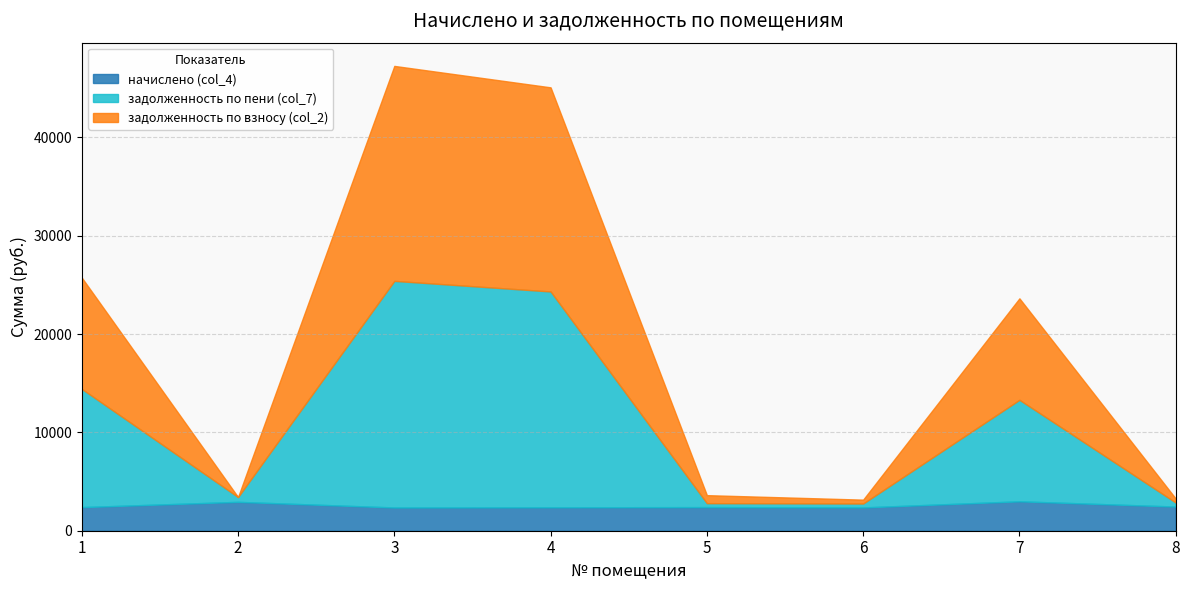

True or false: задолженность по взносу (col_2) and задолженность по пени (col_7) cross at least once.

True